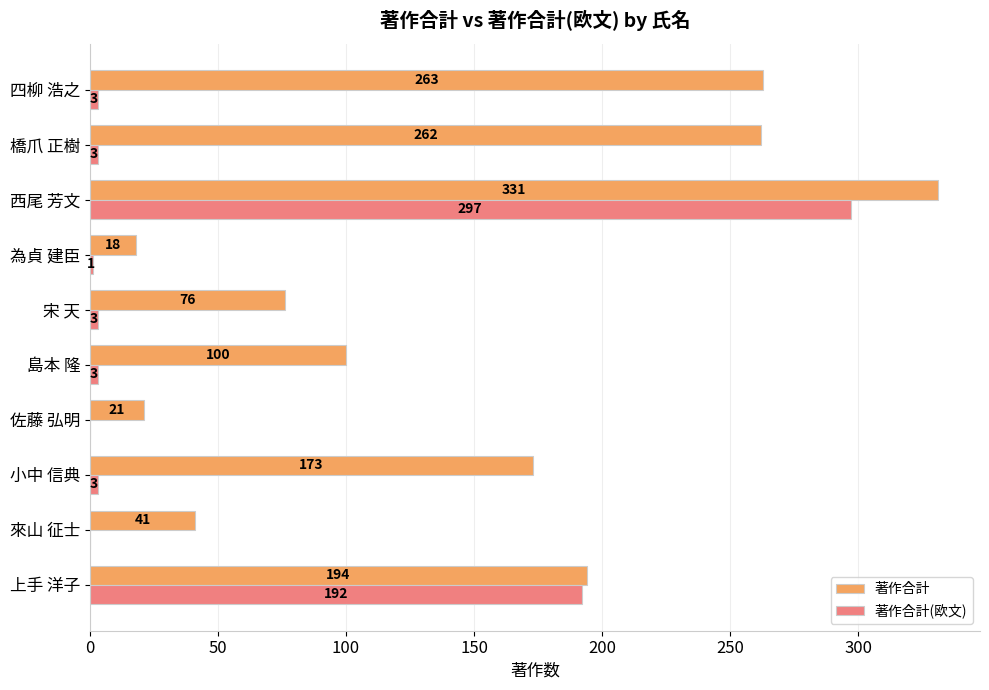

Which series has the largest range (max minus min)?

著作合計